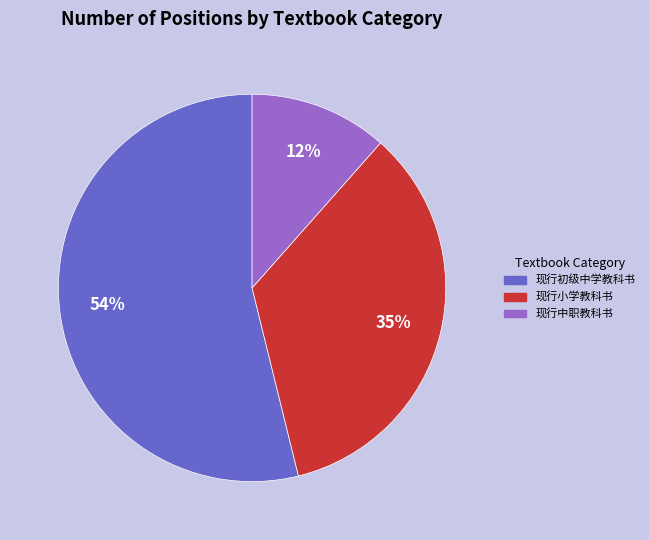

Which has a higher value, 现行中职教科书 or 现行小学教科书?

现行小学教科书